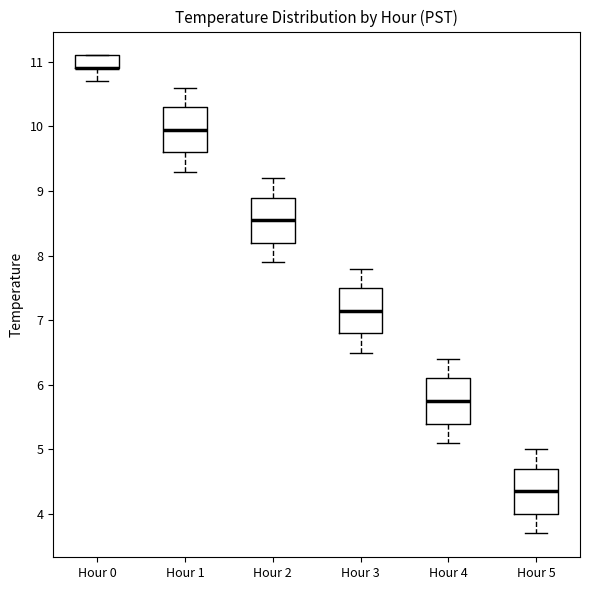

Reading left to right, read every box against the y-axis: the position of its median line, the range the box covers, and the ends of its whiskers. The values are not printed on the chart, so give them approximately, as read against the axis.

Hour 0: median 10.9 (drawn on the box's lower edge), box 10.9 to 11.1, whiskers 10.7 to 11.1
Hour 1: median 10.0, box 9.6 to 10.3, whiskers 9.3 to 10.6
Hour 2: median 8.6, box 8.2 to 8.9, whiskers 7.9 to 9.2
Hour 3: median 7.2, box 6.8 to 7.5, whiskers 6.5 to 7.8
Hour 4: median 5.8, box 5.4 to 6.1, whiskers 5.1 to 6.4
Hour 5: median 4.4, box 4.0 to 4.7, whiskers 3.7 to 5.0